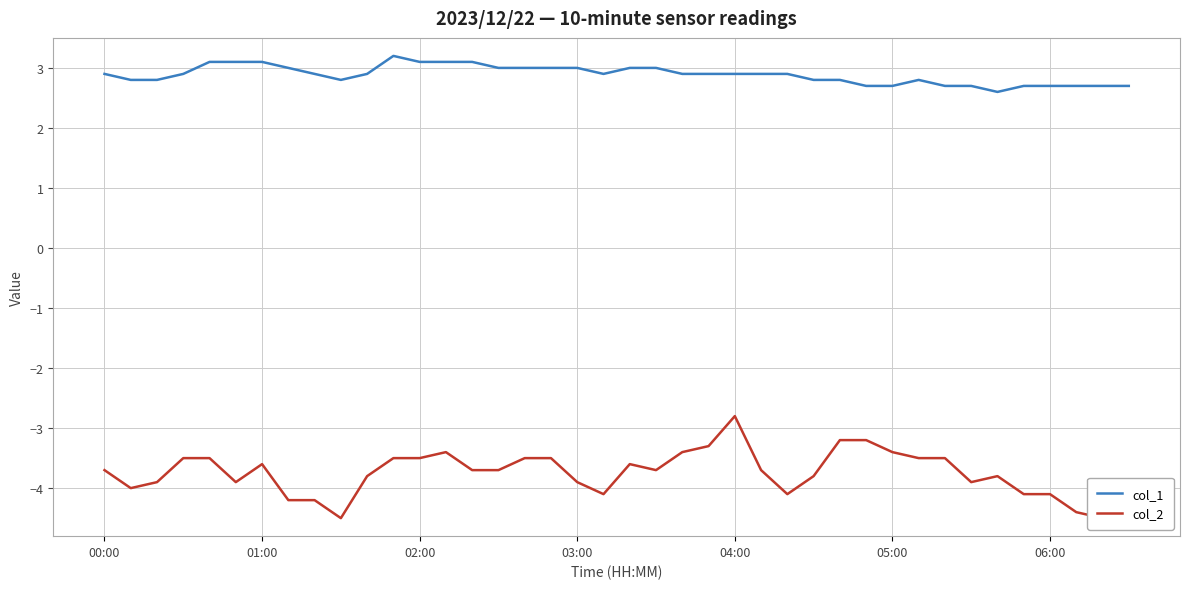

What is the highest value of the col_1 series?

3.2